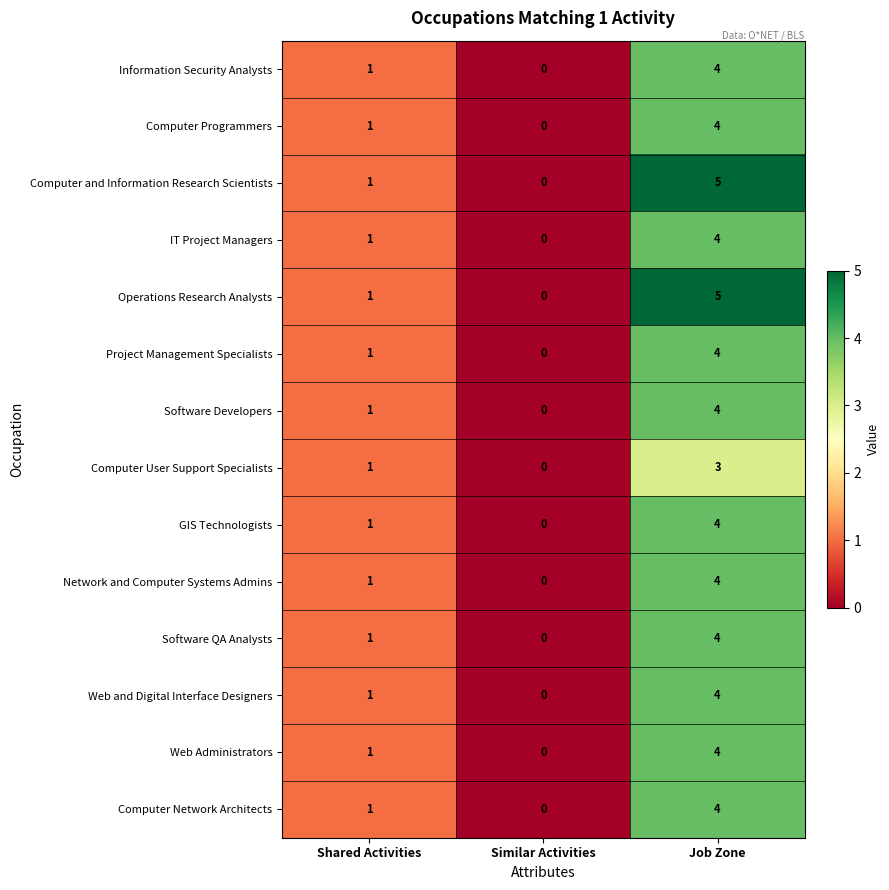

True or false: Computer Network Architects has a value of -2 at Similar Activities.

False